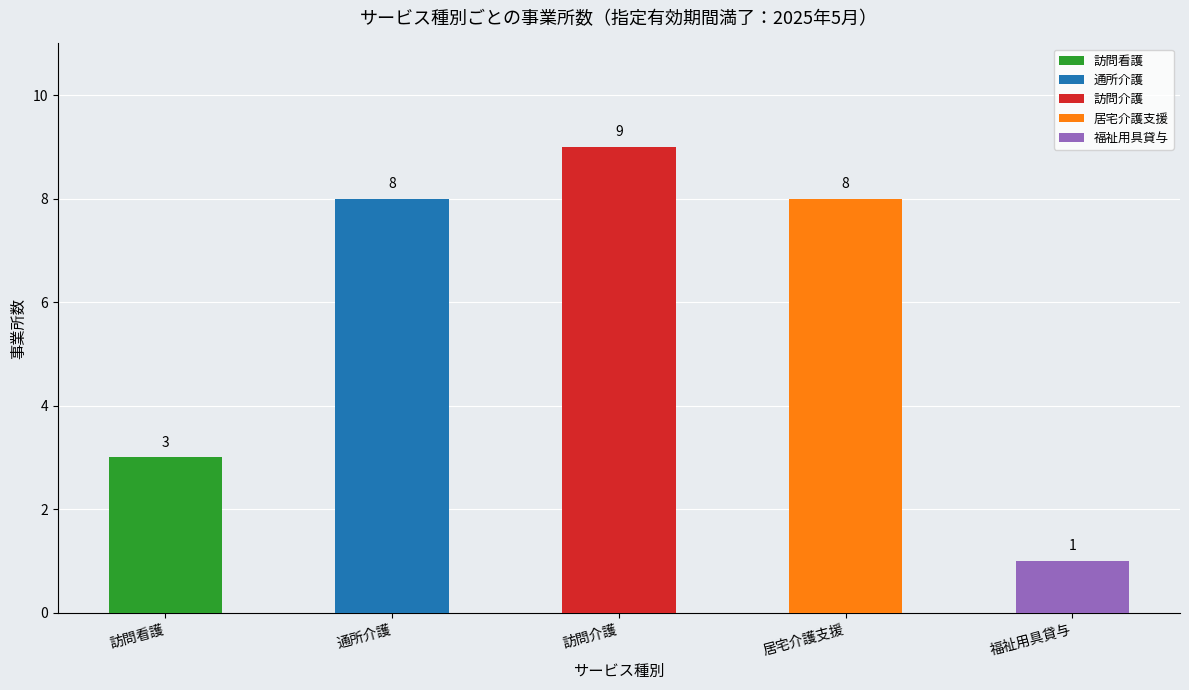

True or false: the data shows 8 at 居宅介護支援.

True